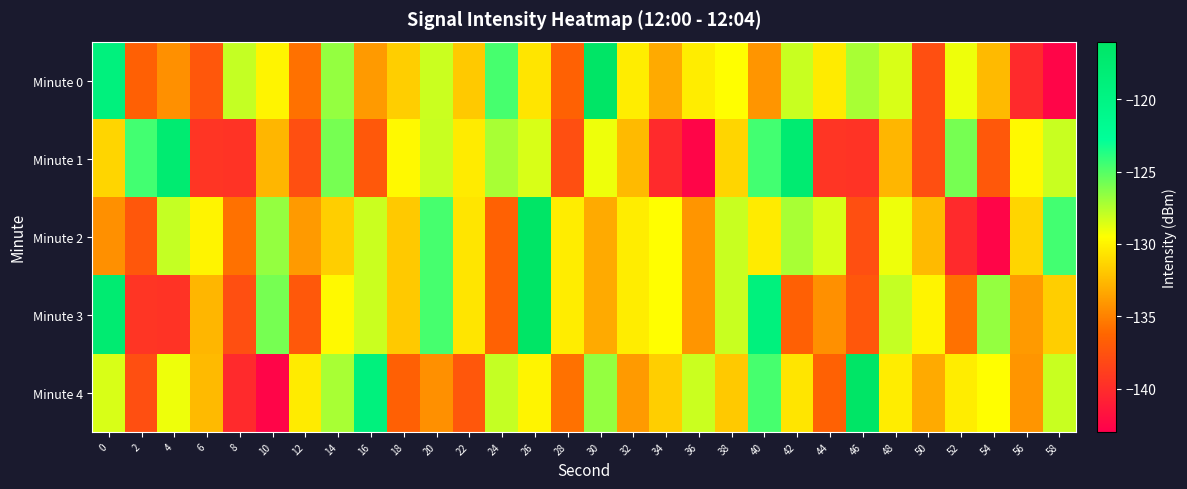

What is the spread (max minus min) of values at 50?

7.8